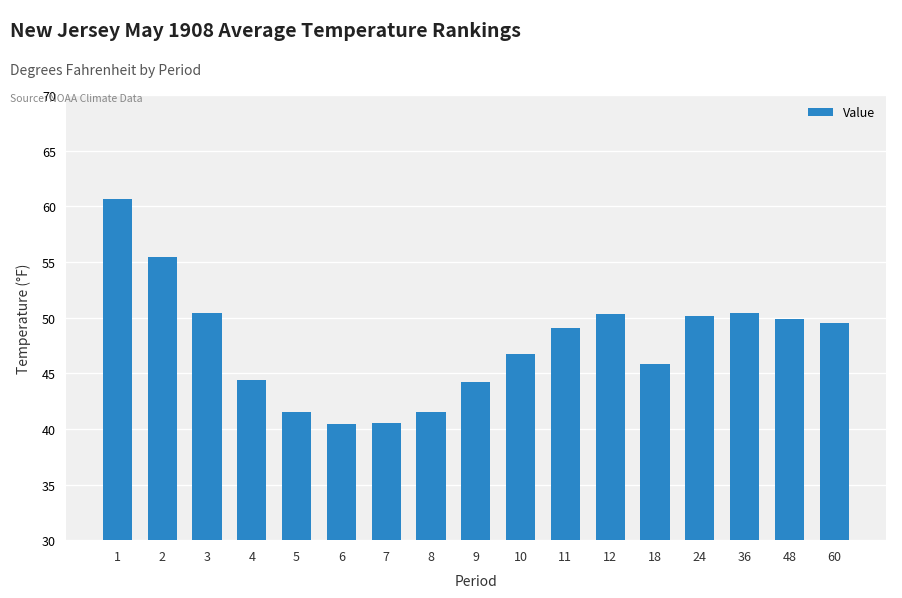

Is it true that the value at 36 is 50.4?

True